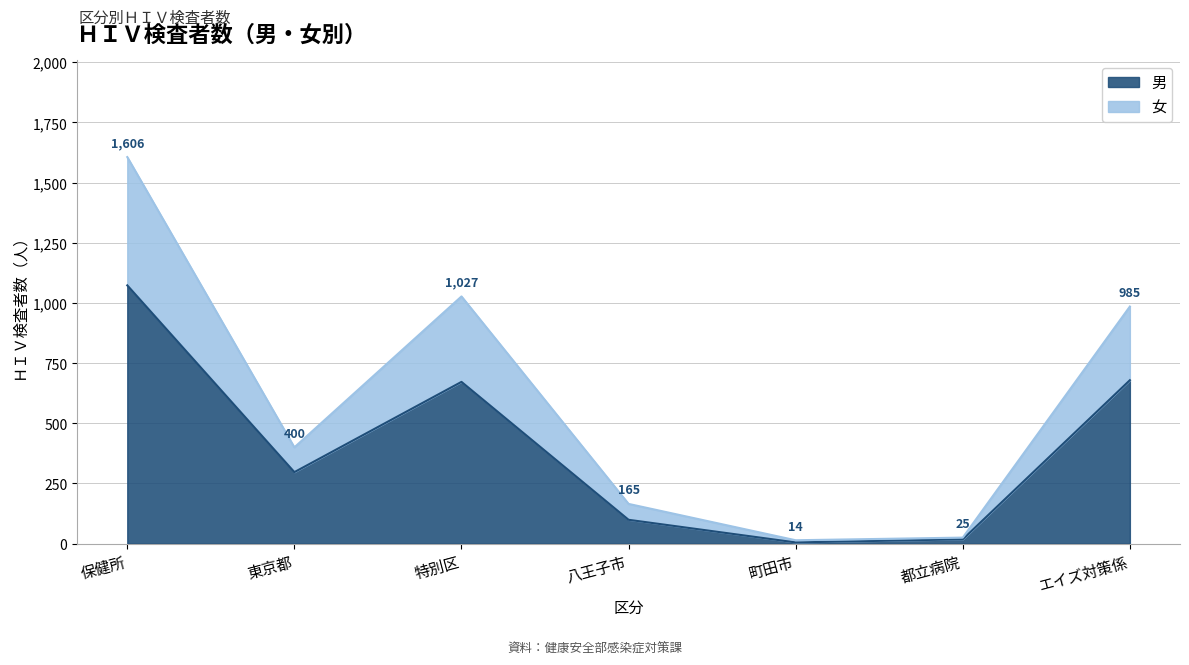

Rank the series at 町田市 from lowest to highest value.

男, 女